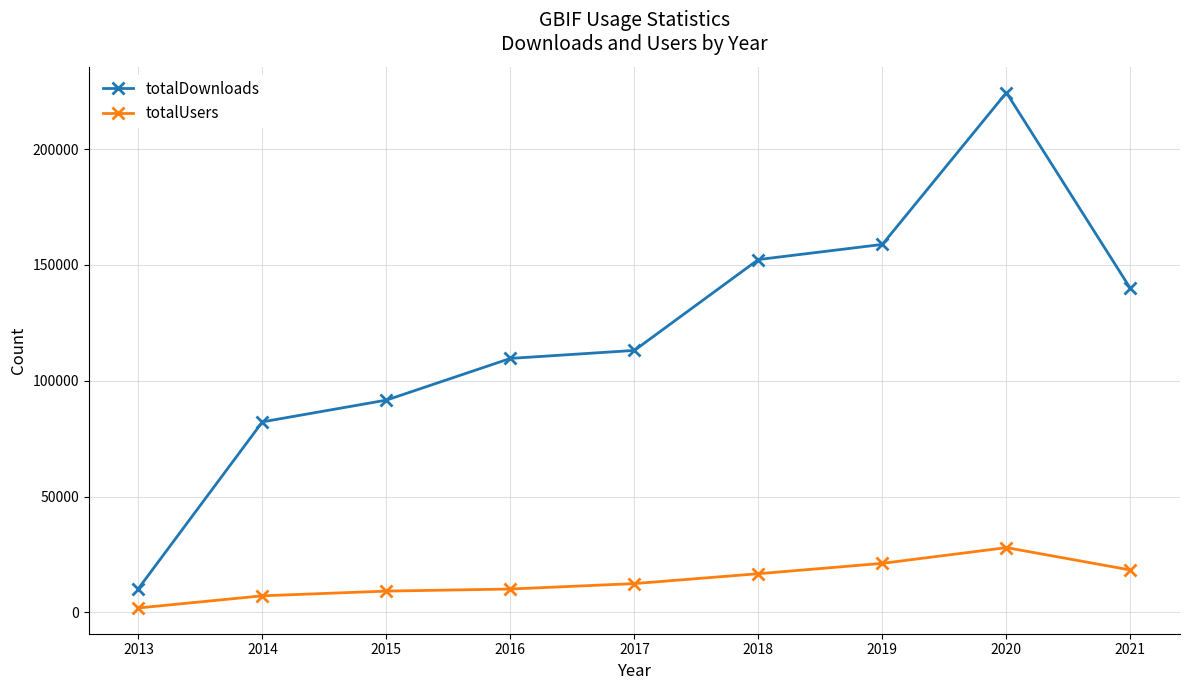

True or false: totalDownloads and totalUsers cross at least once.

False